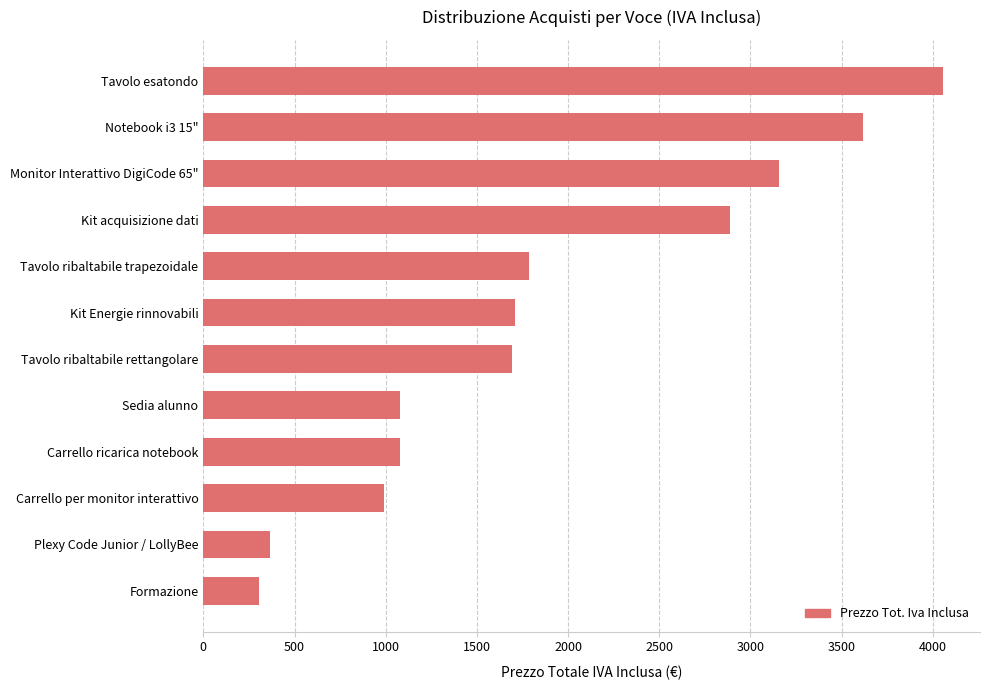

How many bars are there in total?

12